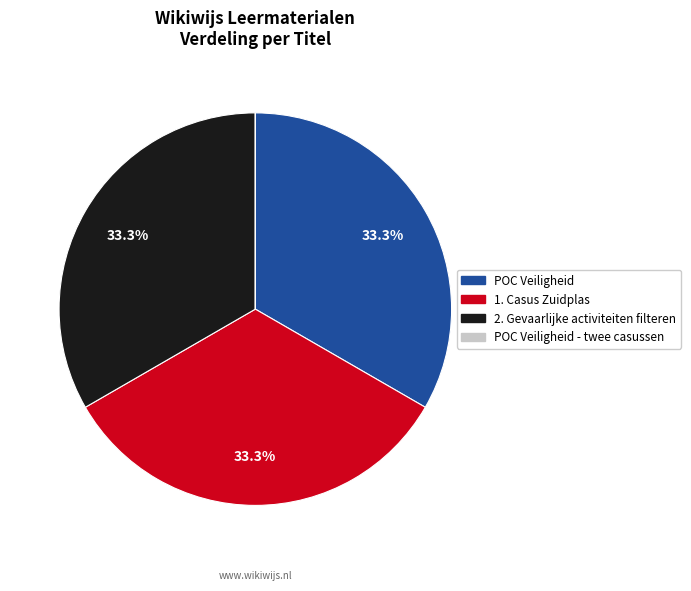

Is there any slice that represents more than half of the pie?

No